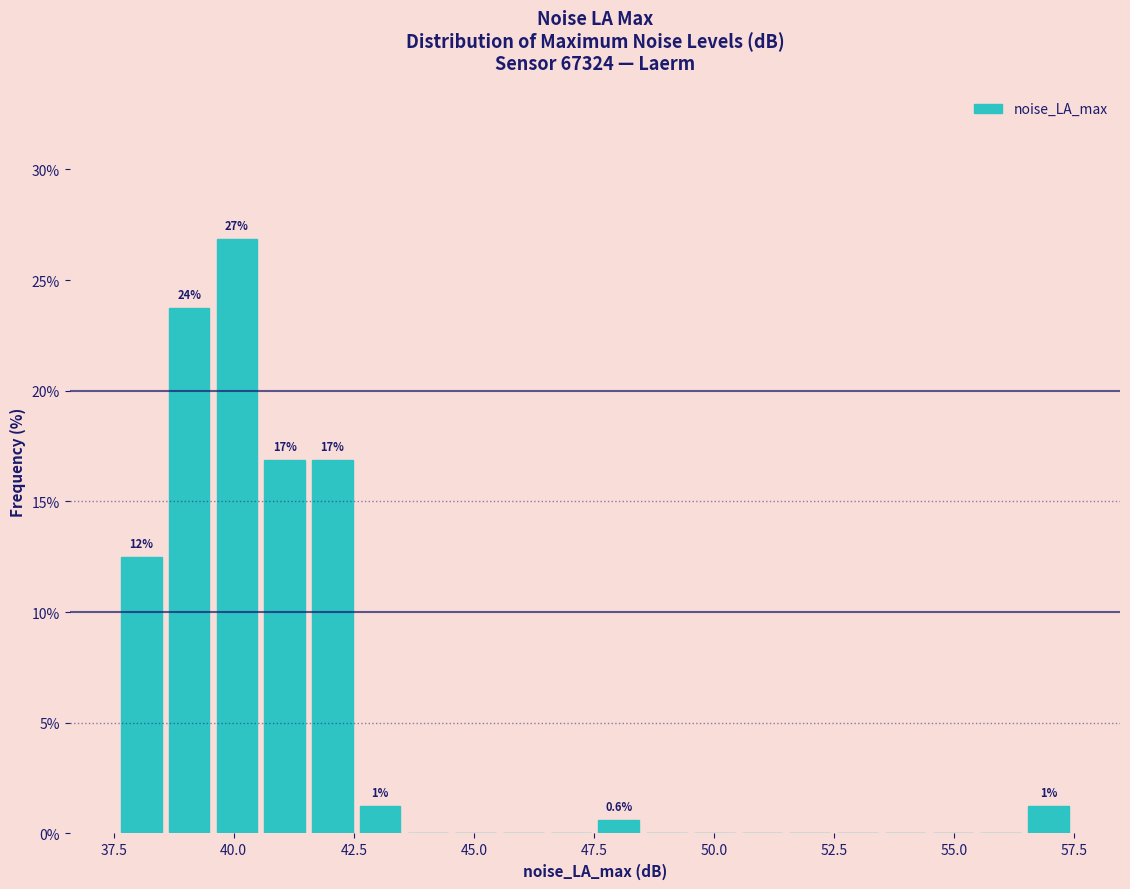

Around what value on the x-axis is the tallest bar? Give the approximate position of its centre, as read against the axis.

40.0